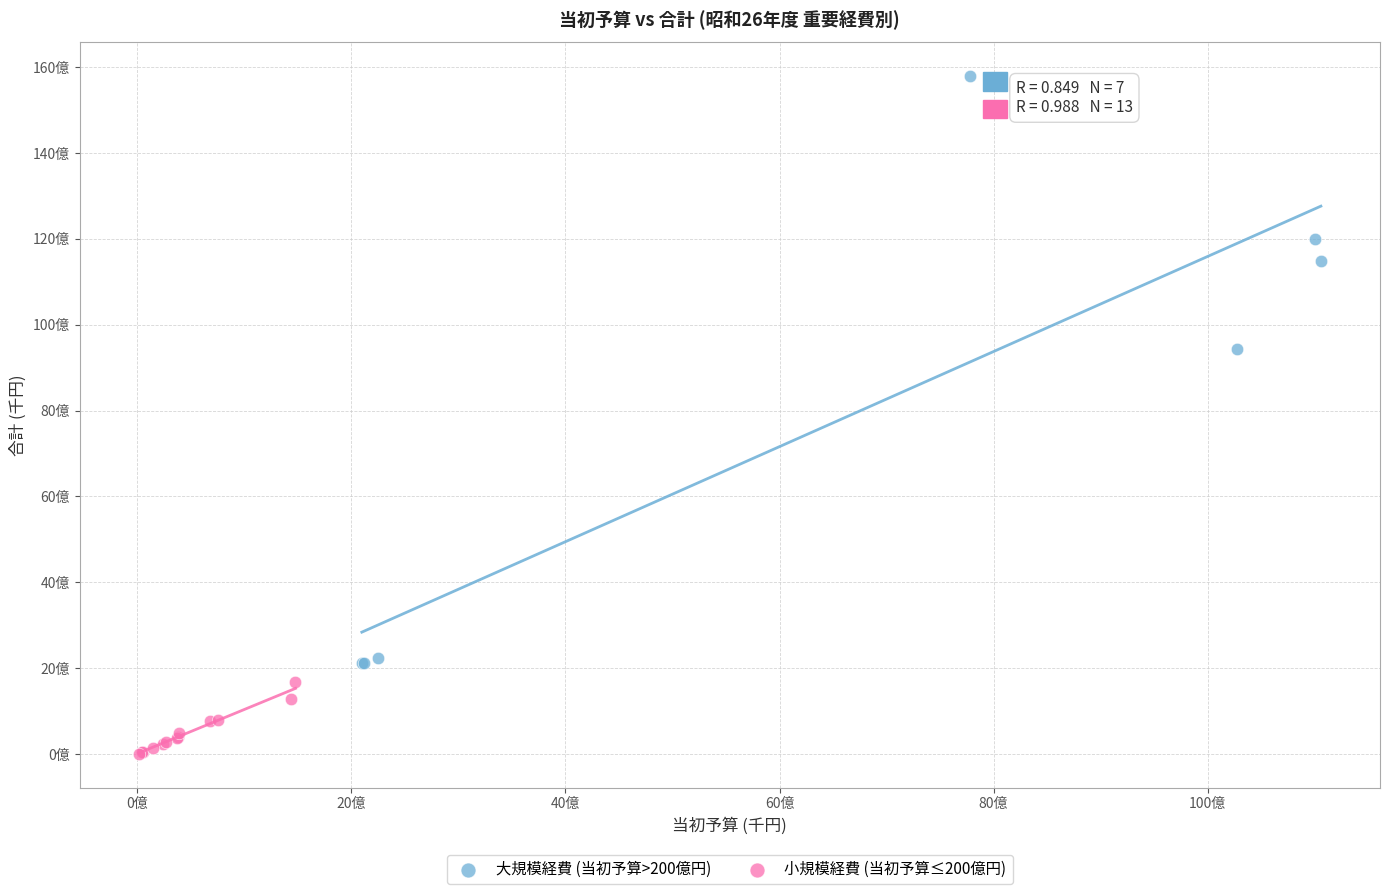

What are all the series names shown in the legend?

大規模経費 (当初予算>200億円), 小規模経費 (当初予算≤200億円)